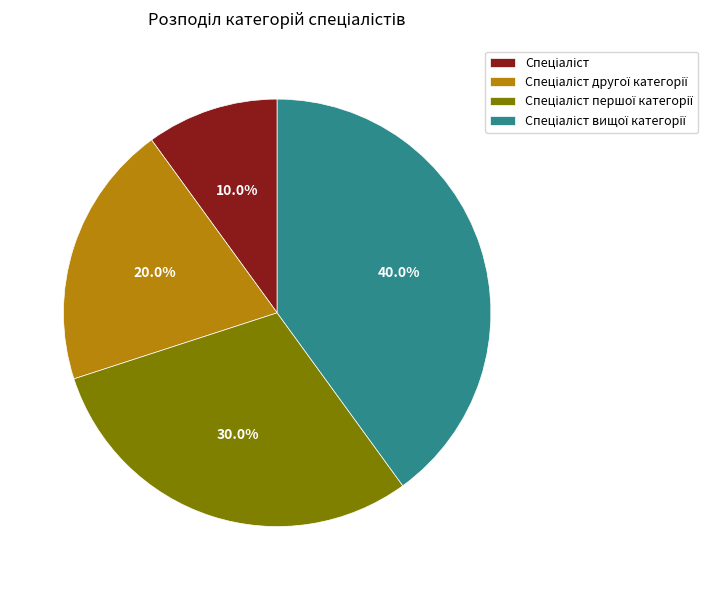

Does any single category account for the majority?

No